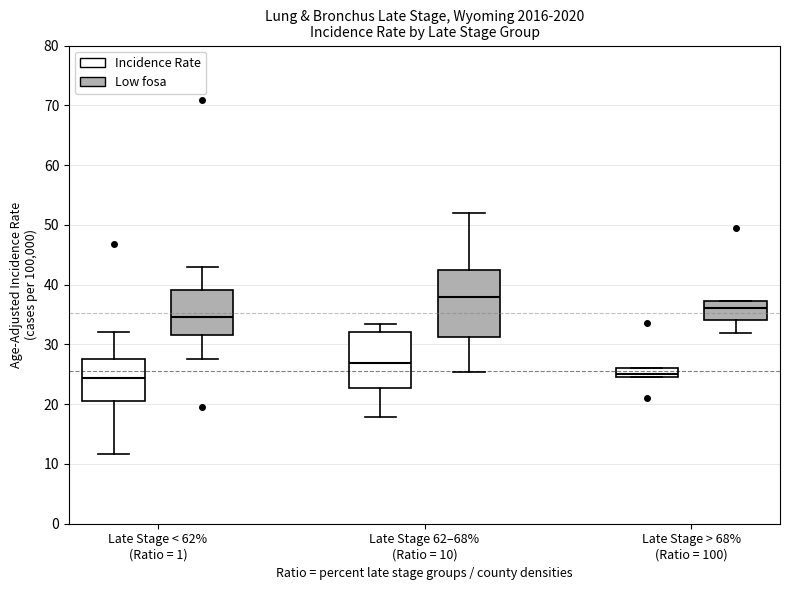

Which box's median line is the highest?

Late Stage 62–68% (Ratio = 10) (Low fosa)